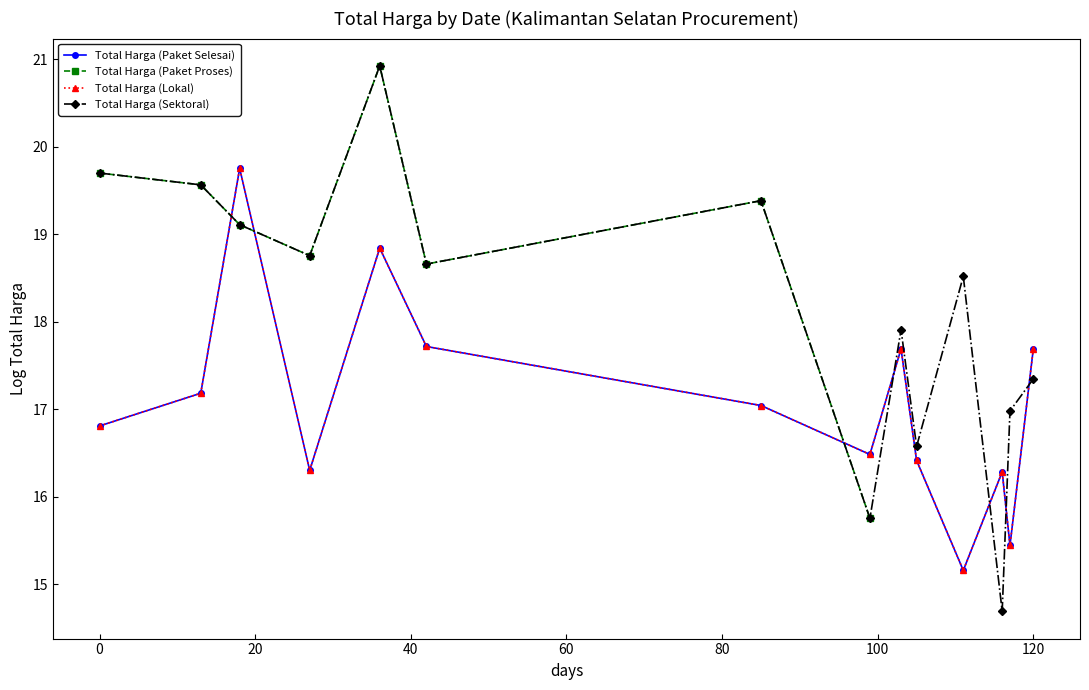

What is the average value of the Total Harga (Paket Selesai) series?

17.1